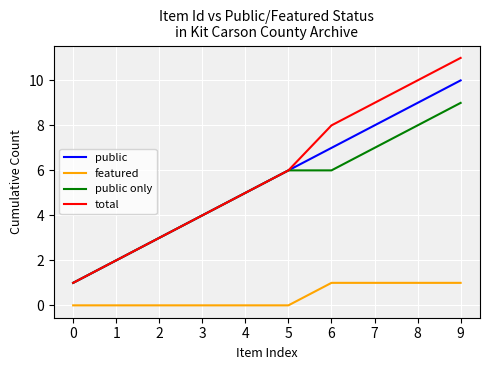

Count the public values in the range 3 to 8.

6